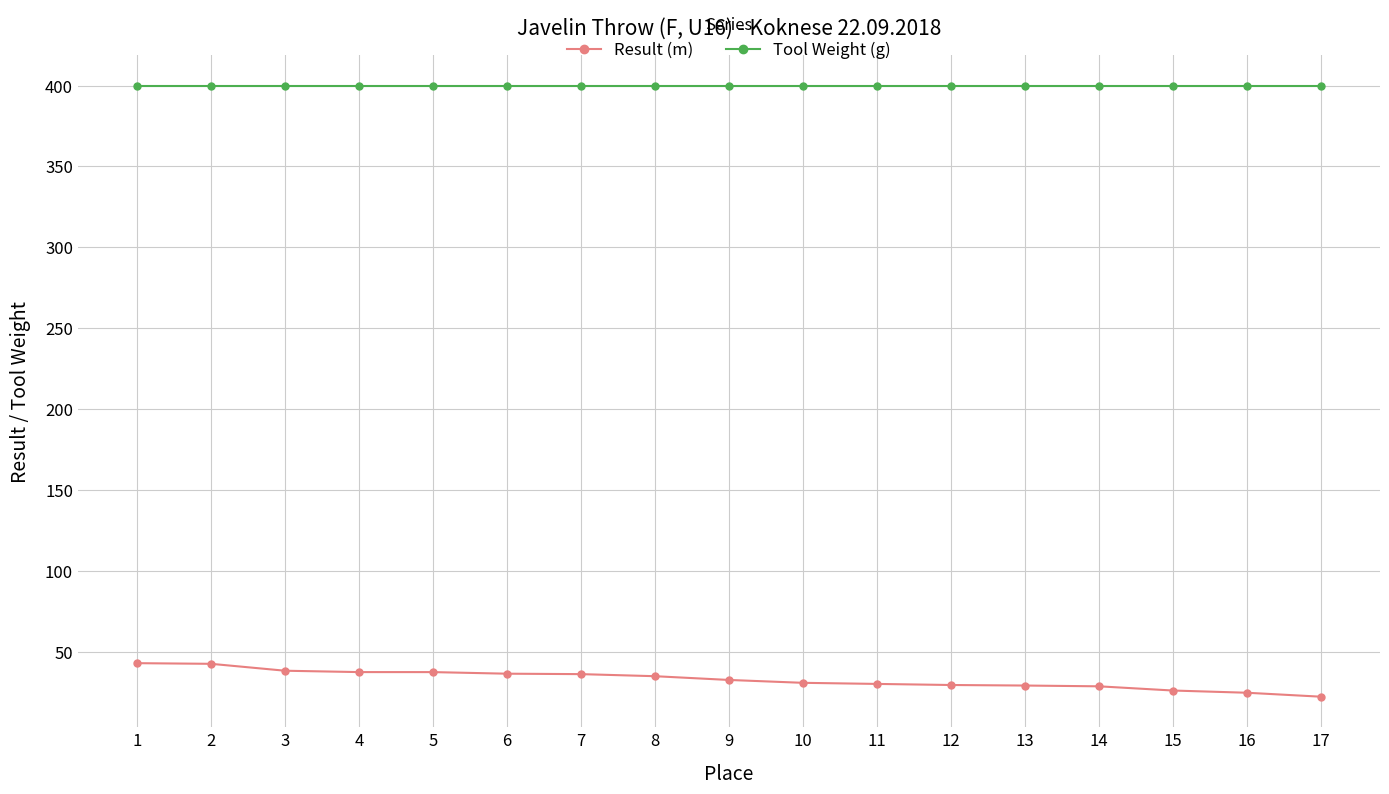

Which series has the largest range (max minus min)?

Result (m)